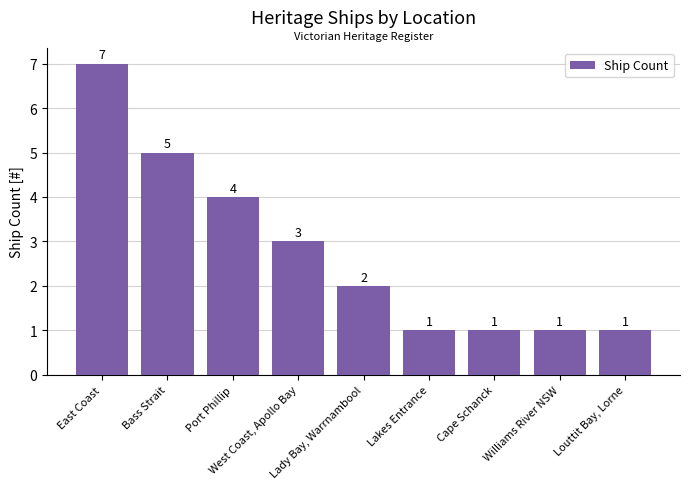

Does the chart contain stacked bars?

No